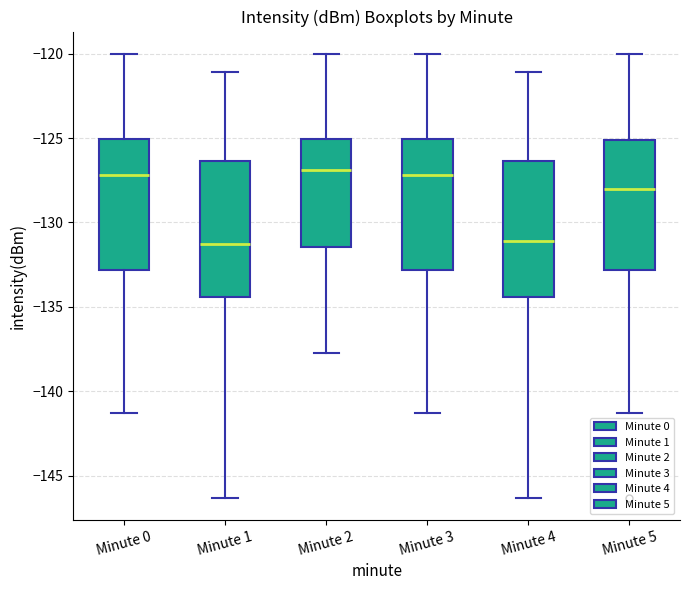

Reading left to right, transcribe this box plot: for each box, give where its median line is, the range the box spans, and where its two whiskers end, as read against the y-axis. The values are not printed on the chart, so give them approximately, as read against the axis.

Minute 0: median -127.0, box -133.0 to -125.0, whiskers -141.5 to -120.0
Minute 1: median -131.5, box -134.5 to -126.5, whiskers -146.5 to -121.0
Minute 2: median -127.0, box -131.5 to -125.0, whiskers -137.5 to -120.0
Minute 3: median -127.0, box -133.0 to -125.0, whiskers -141.5 to -120.0
Minute 4: median -131.0, box -134.5 to -126.5, whiskers -146.5 to -121.0
Minute 5: median -128.0, box -133.0 to -125.0, whiskers -141.5 to -120.0